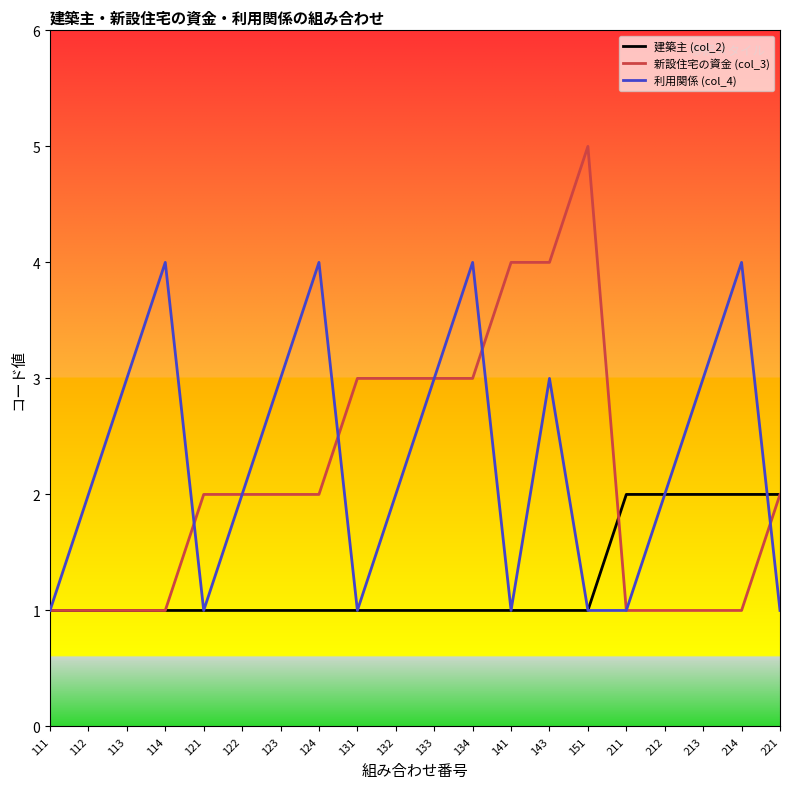

What is the difference between the highest and lowest values at 213?

2